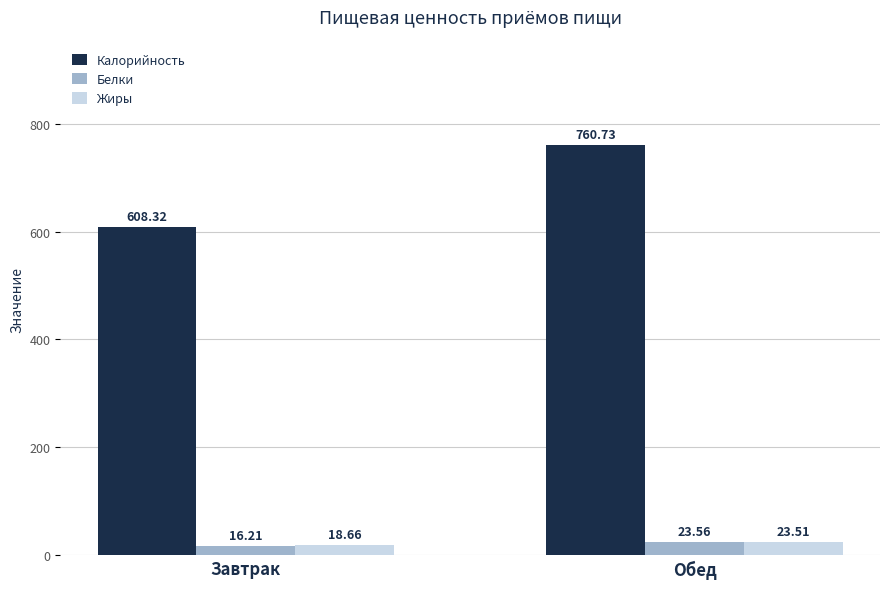

How many distinct data groups are displayed?

3